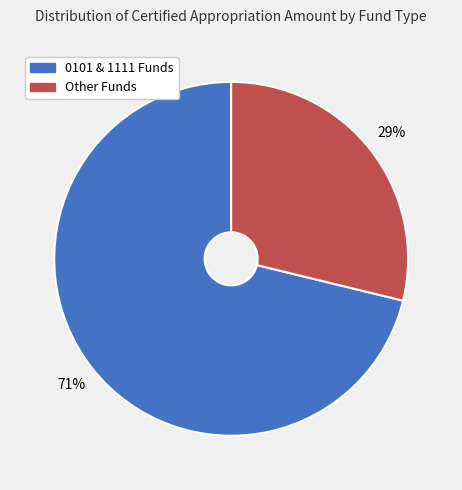

To the nearest percent, what is the difference between the largest and smallest slice percentages?

42%